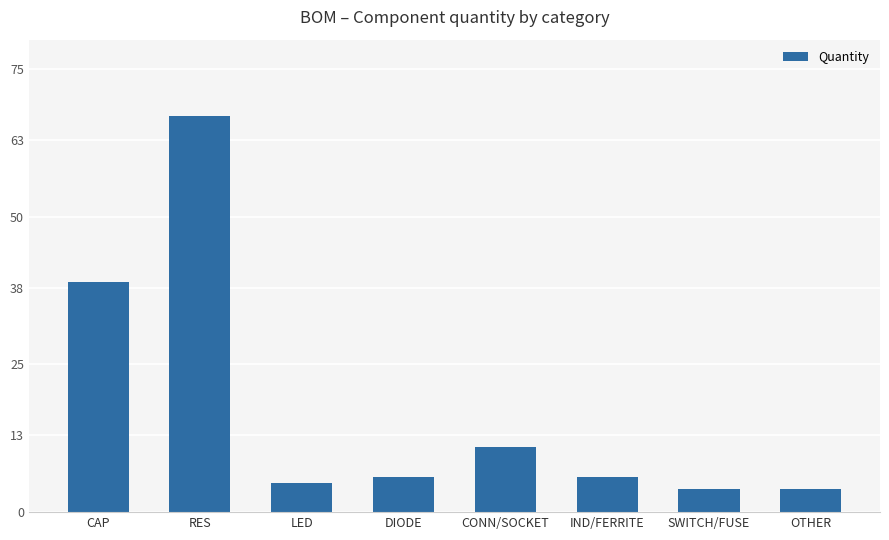

Approximately how many times larger is the value at OTHER compared to SWITCH/FUSE?

1.0